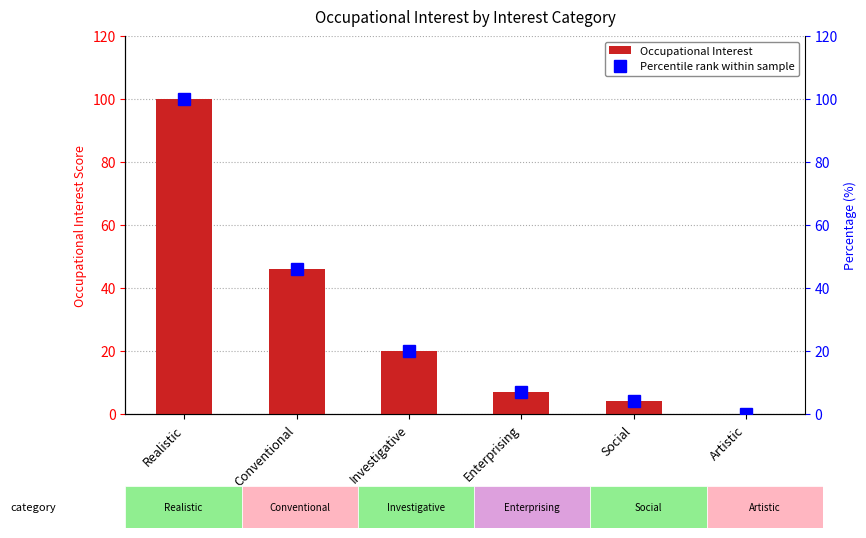

What are all the series names shown in the legend?

Occupational Interest, Percentile rank within sample